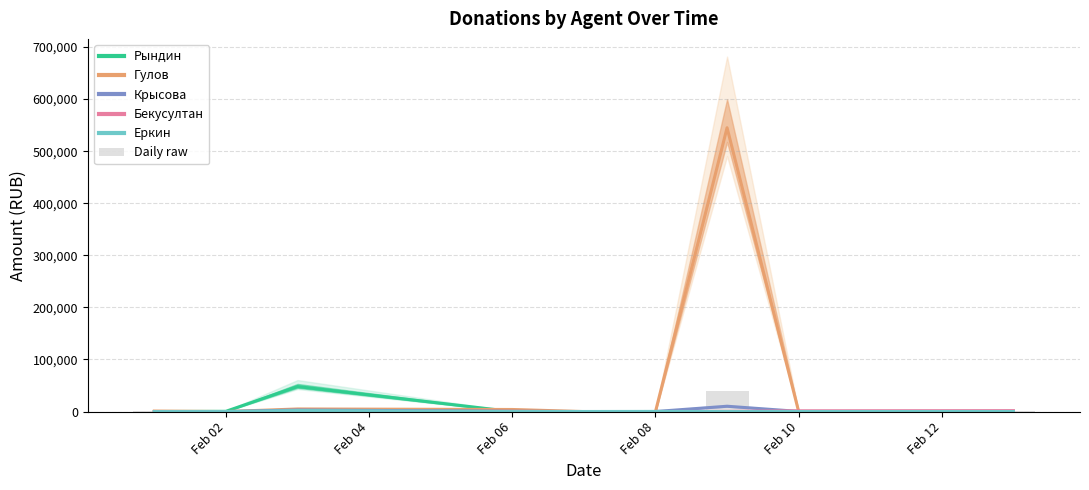

Is it true that Рындин equals 891.2 at Feb 04?

False